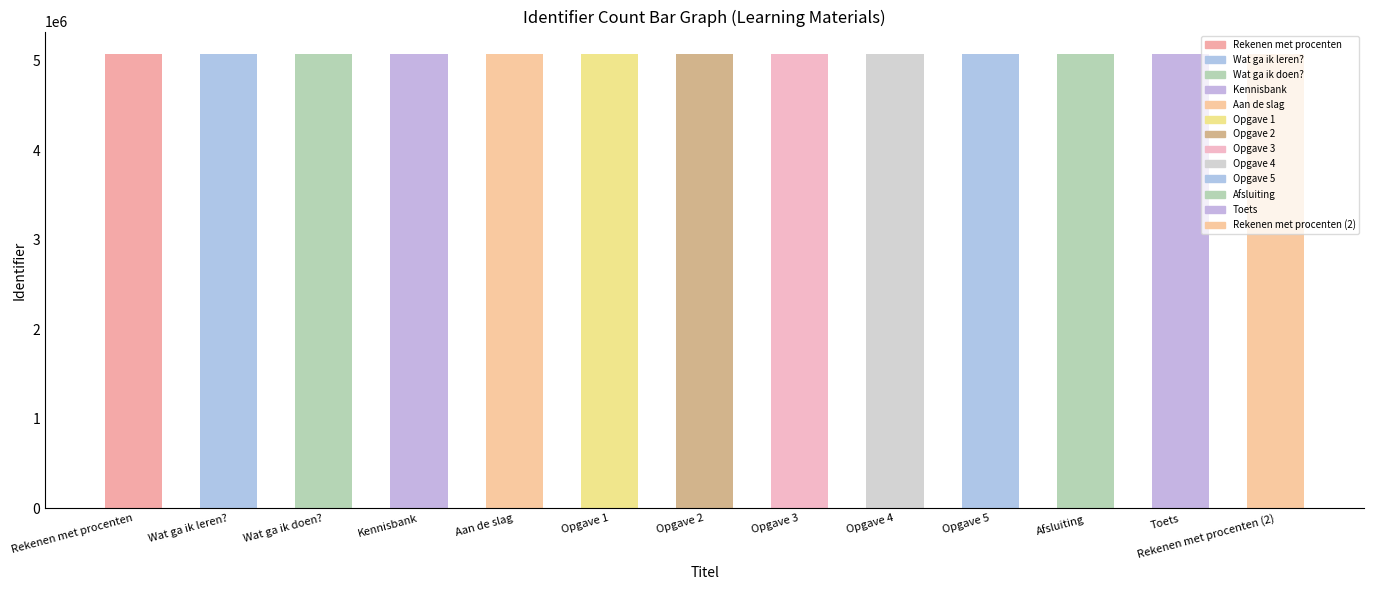

Between Opgave 4 and Kennisbank, which is larger?

Opgave 4